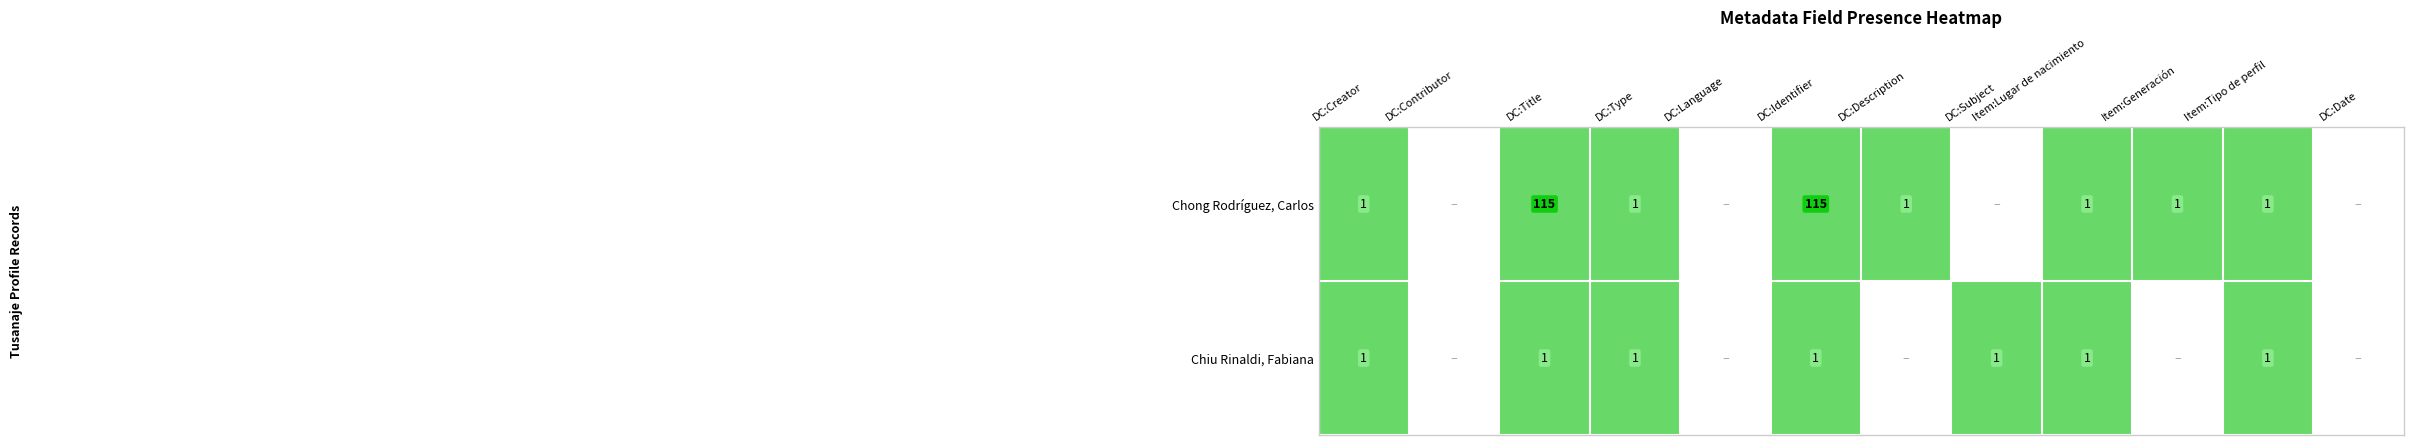

The value of Chong Rodríguez, Carlos at DC:Identifier is 36. True or false?

False